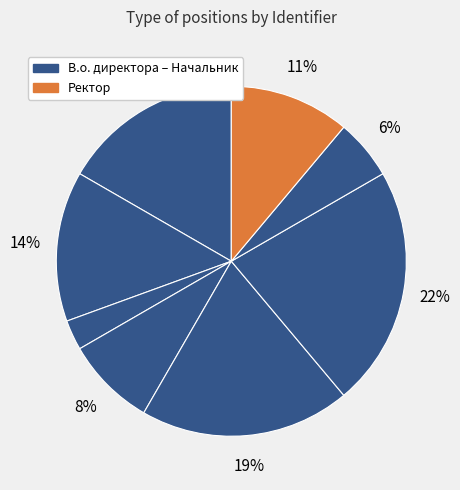

How many segments does this pie chart have?

8